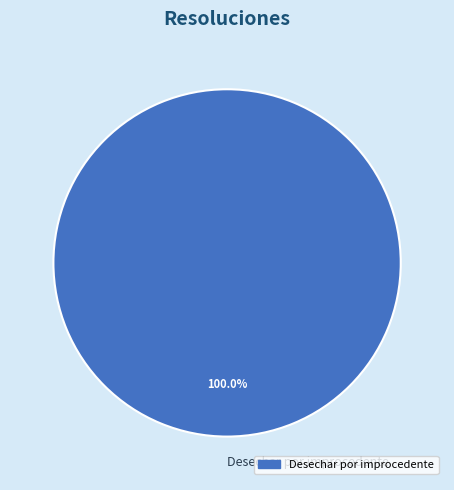

Which category accounts for the majority?

Desechar por improcedente